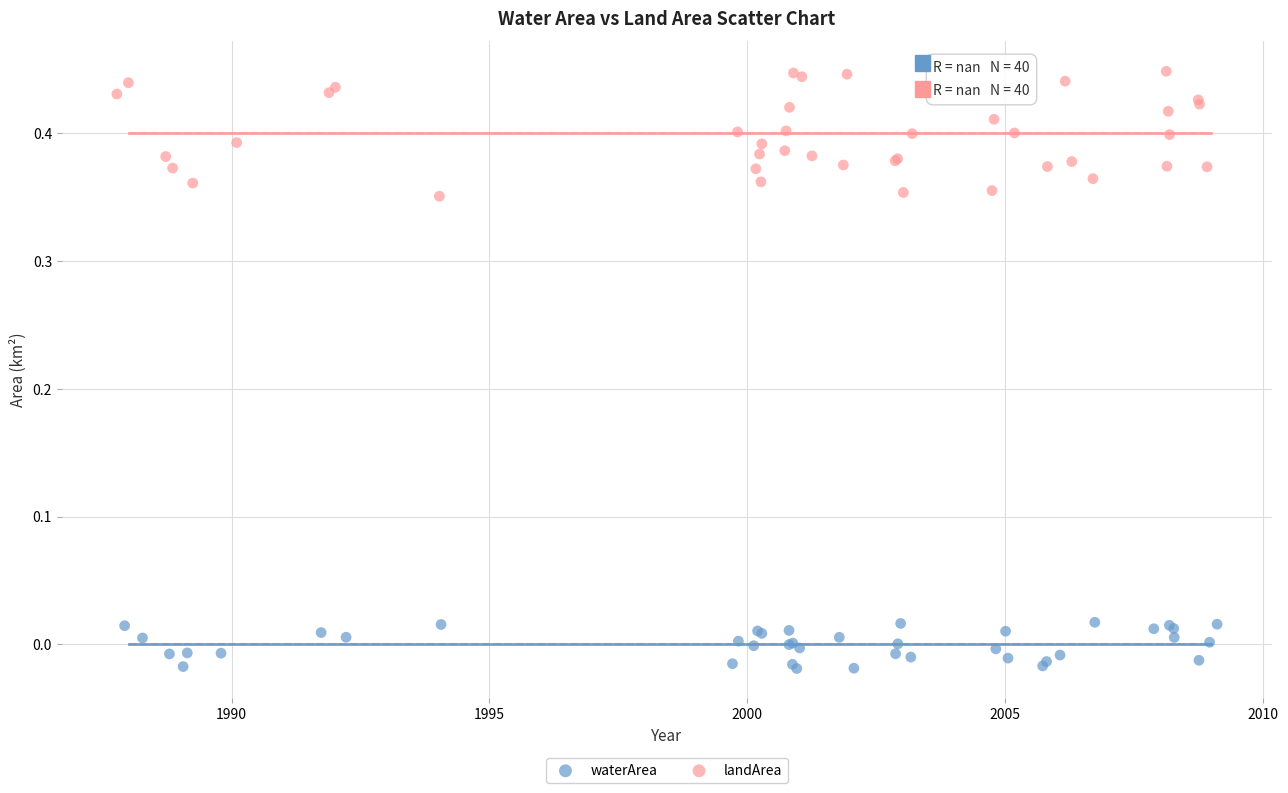

Which series has the largest Y range (max minus min)?

landArea